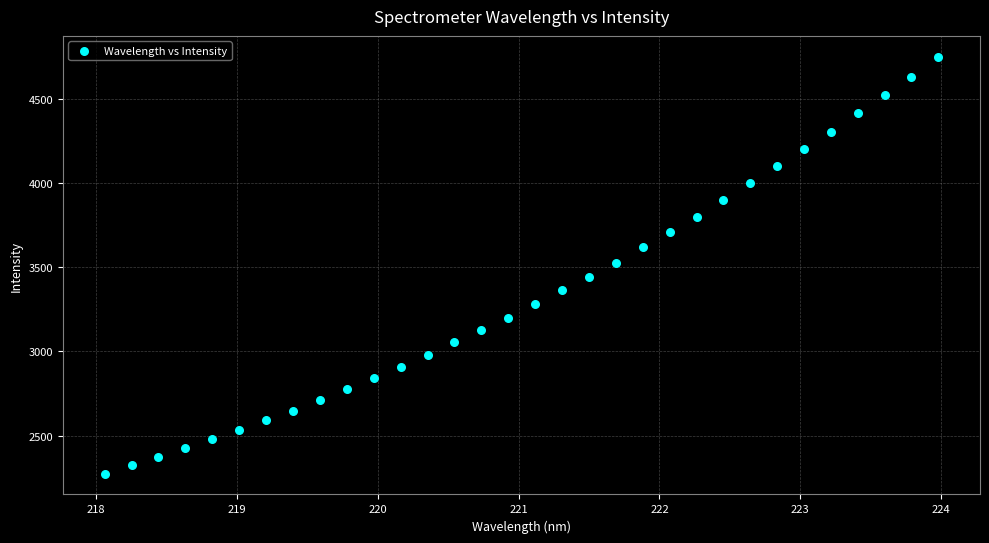

What is the range of X values (max minus min)?

5.9